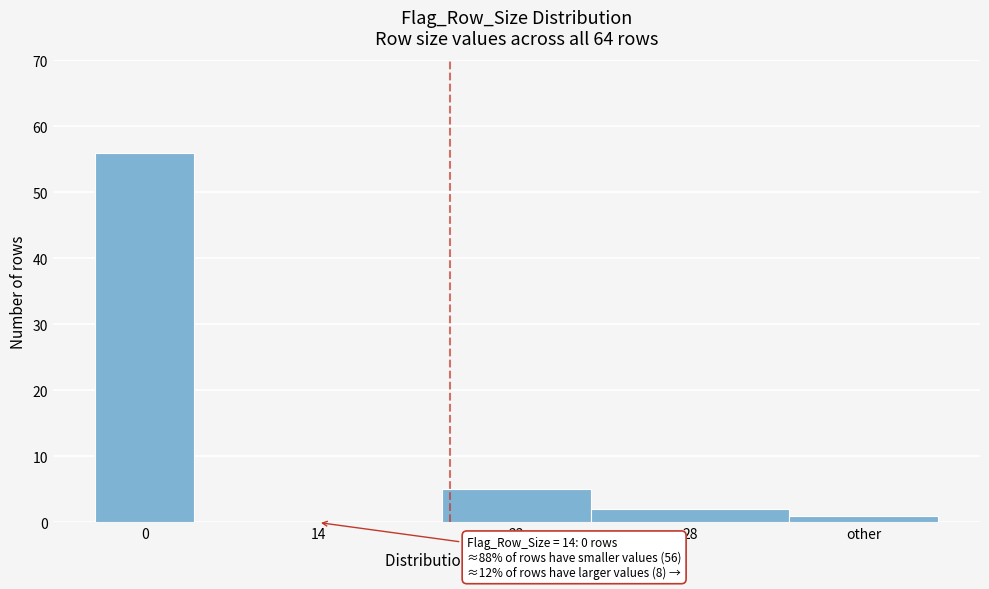

Reading left to right, what are all the values shown in this chart?

0=56	14=0	23=5	28=2	other=1